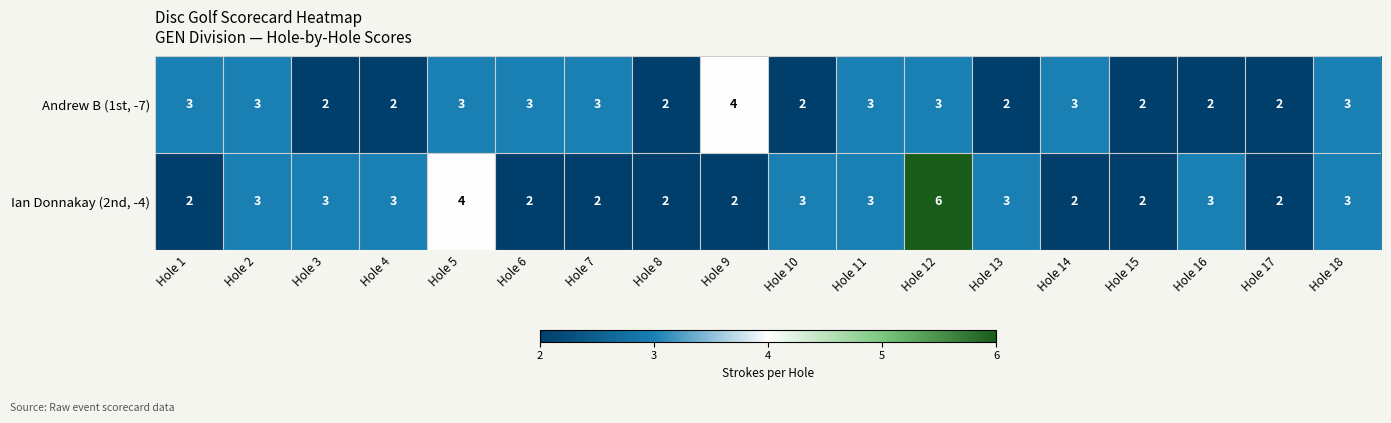

At which label does Andrew B (1st, -7) reach its peak?

Hole 9